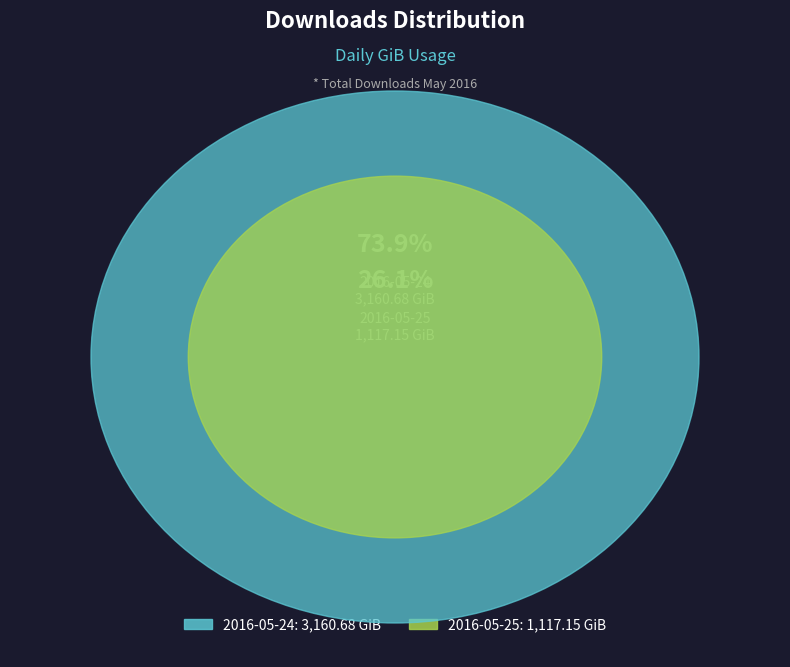

Is it true that 2016-05-25 is 26% of the pie?

True